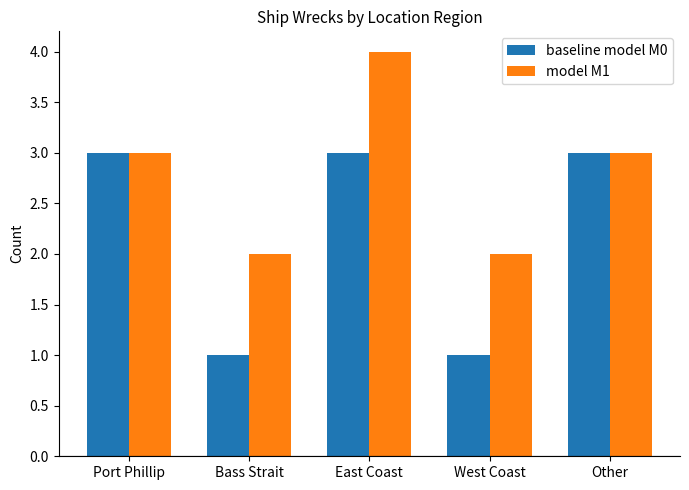

At which category does the chart reach its peak across all series?

East Coast